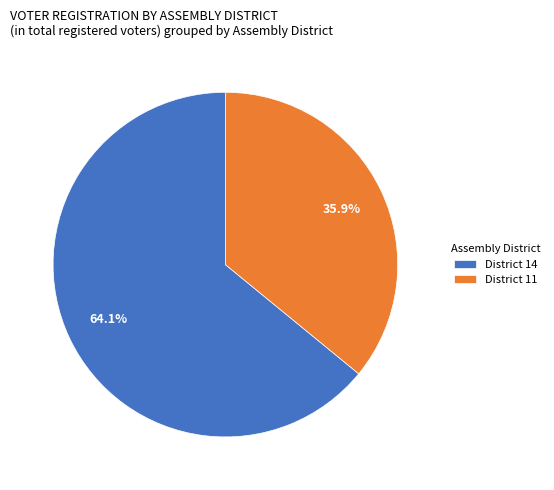

Count the number of slices in the pie.

2